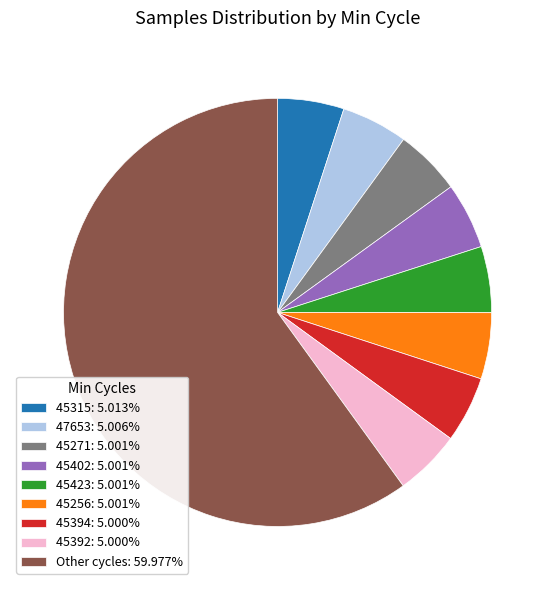

How many segments does this pie chart have?

9